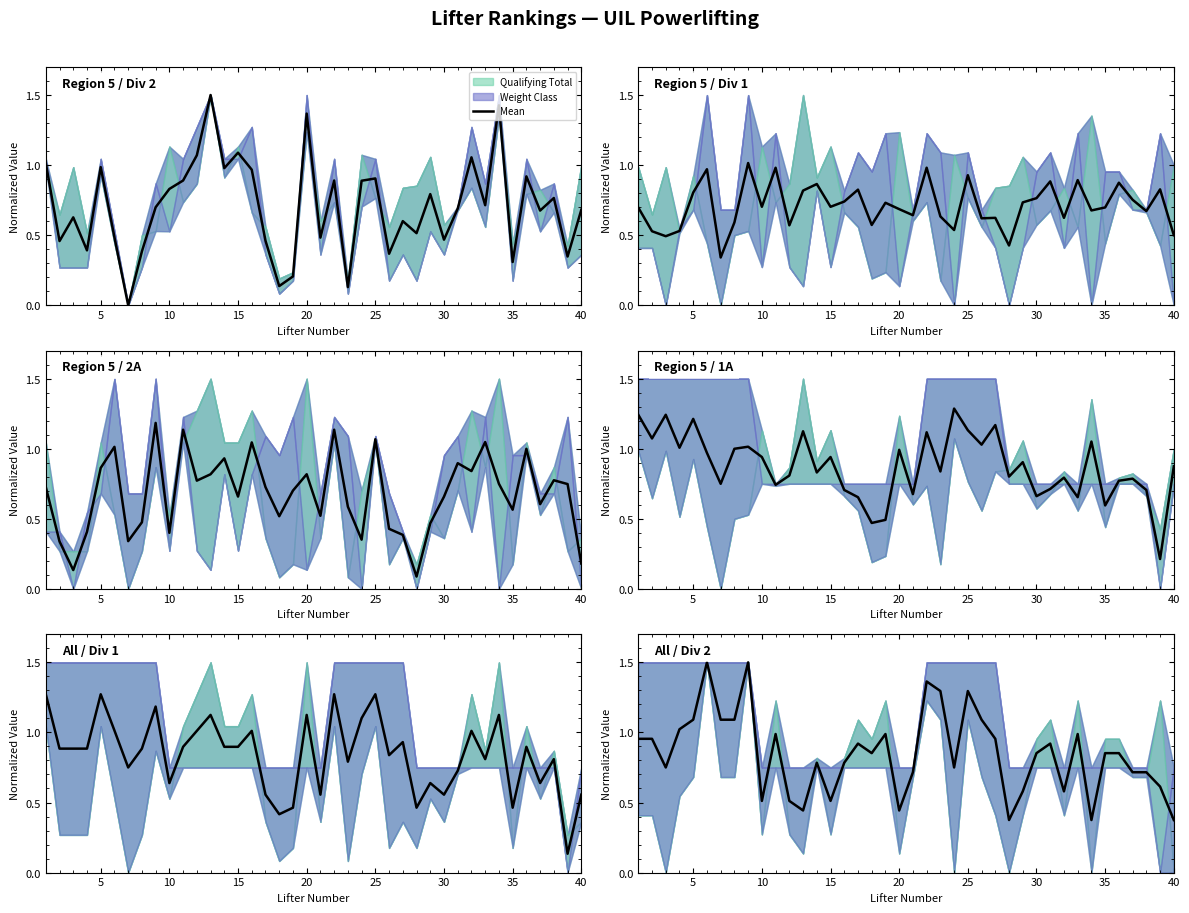

Reading right to left, extract all data points from this chart.

0.4	0.6	0.7	0.7	0.9	0.9	0.4	1.0	0.6	0.9	0.9	0.6	0.4	1.0	1.1	1.3	0.8	1.3	1.4	0.7	0.4	1.0	0.9	0.9	0.8	0.5	0.8	0.4	0.5	1.0	0.5	1.5	1.1	1.1	1.5	1.1	1.0	0.8	1.0	1.0